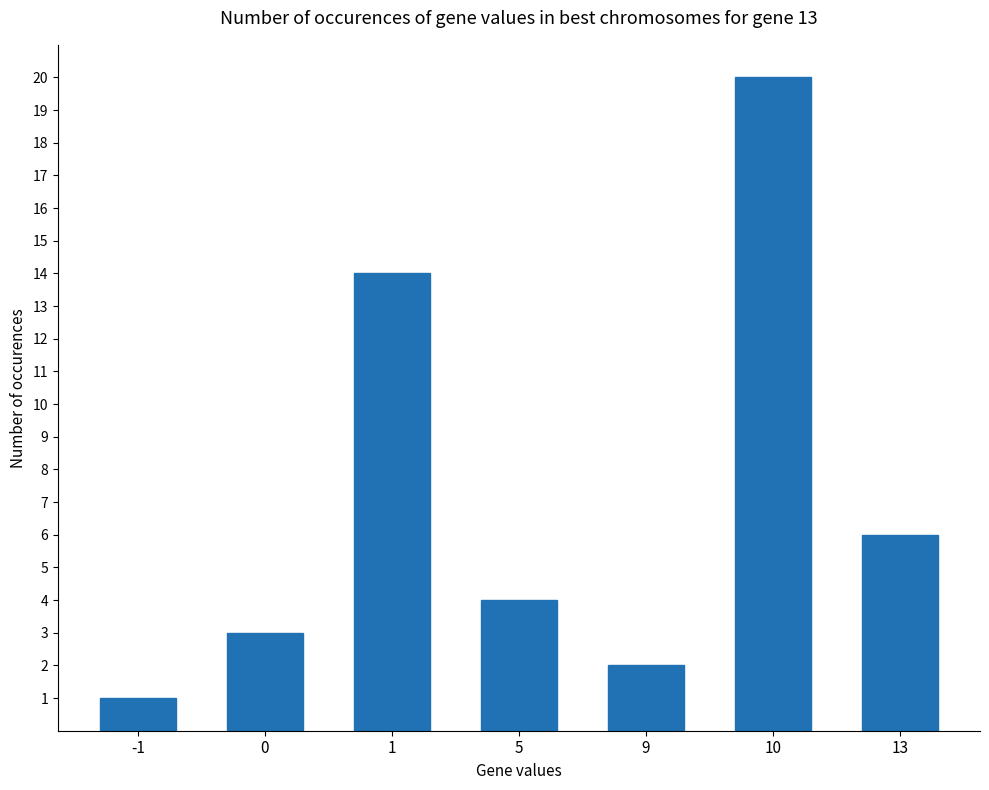

List the labels in order of value, largest first.

10, 1, 13, 5, 0, 9, -1